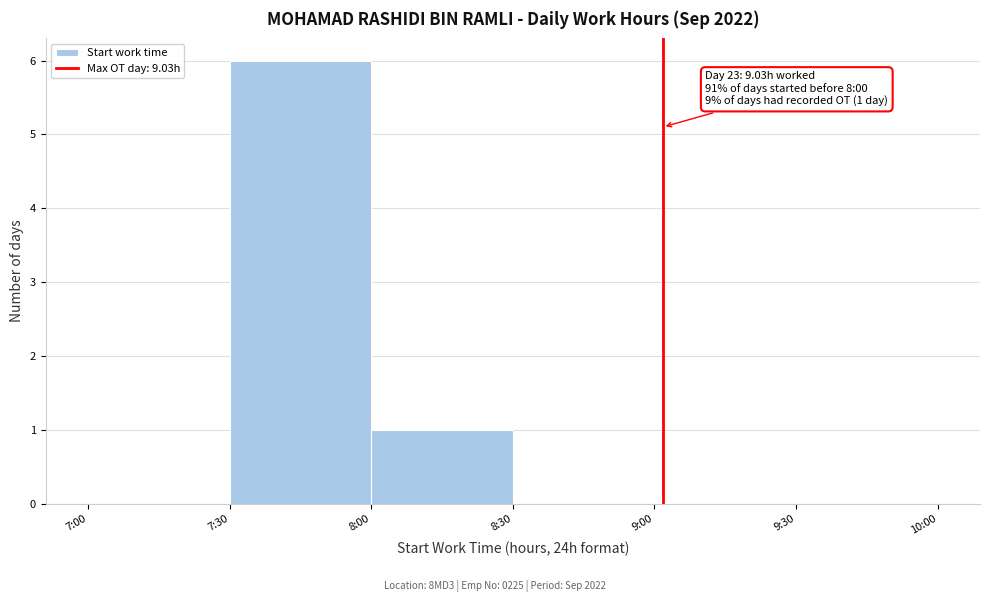

Reading left to right, transcribe all the data shown in this chart.

7:00=0	7:30=6	8:00=1	8:30=0	9:00=0	9:30=0